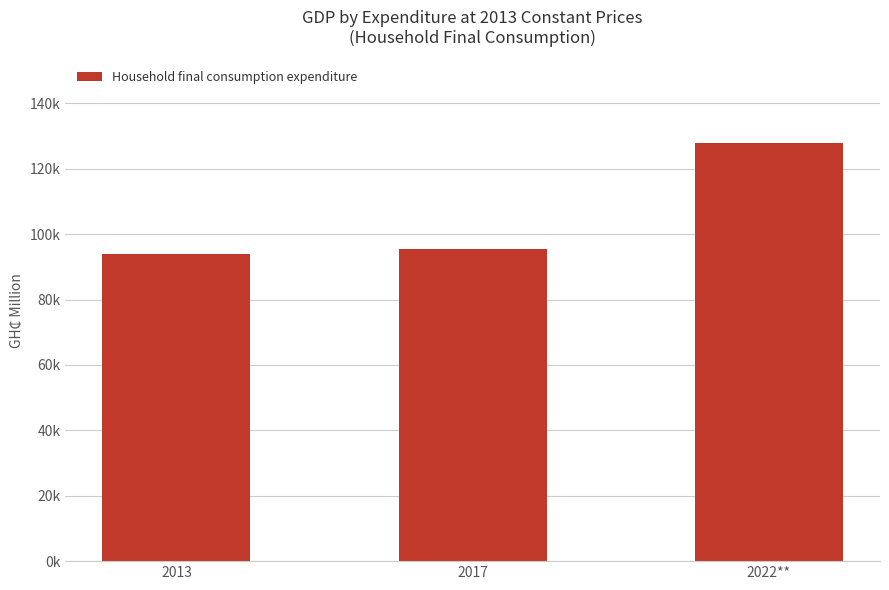

At which label does the data first exceed 95435?

2017